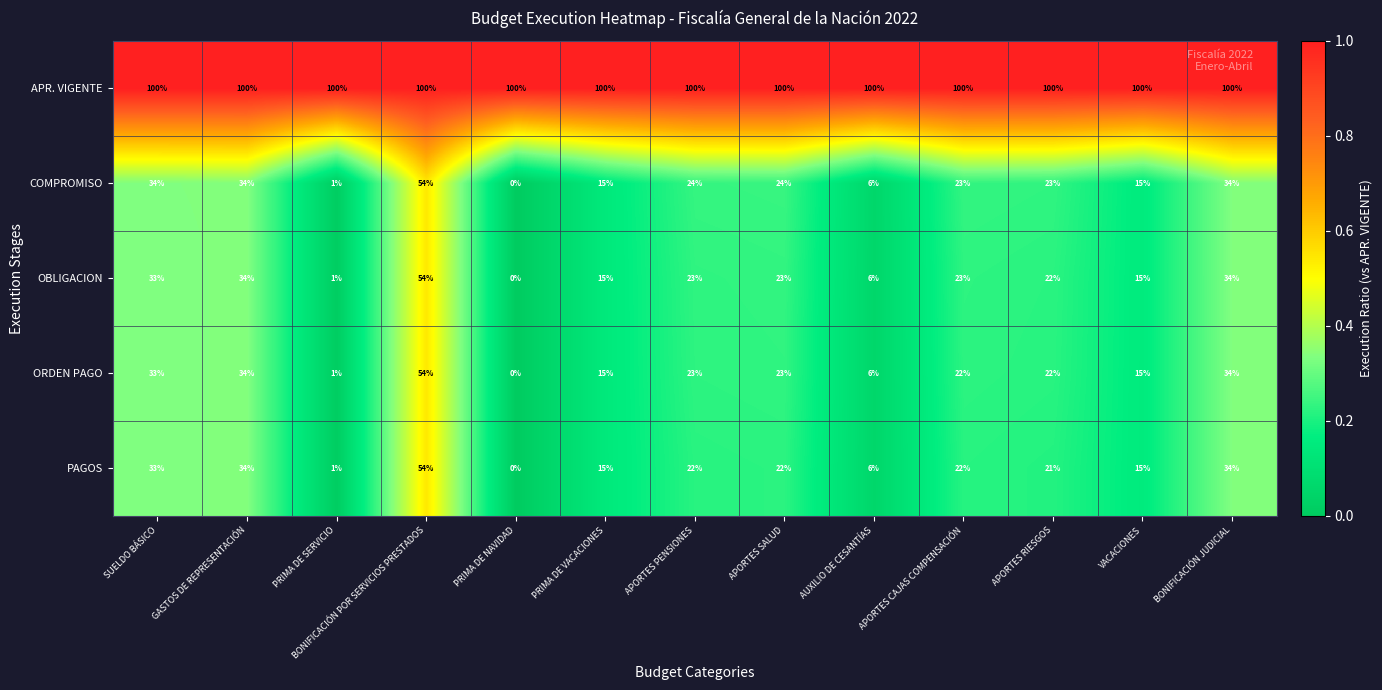

At which label does OBLIGACION first exceed 23?

SUELDO BÁSICO